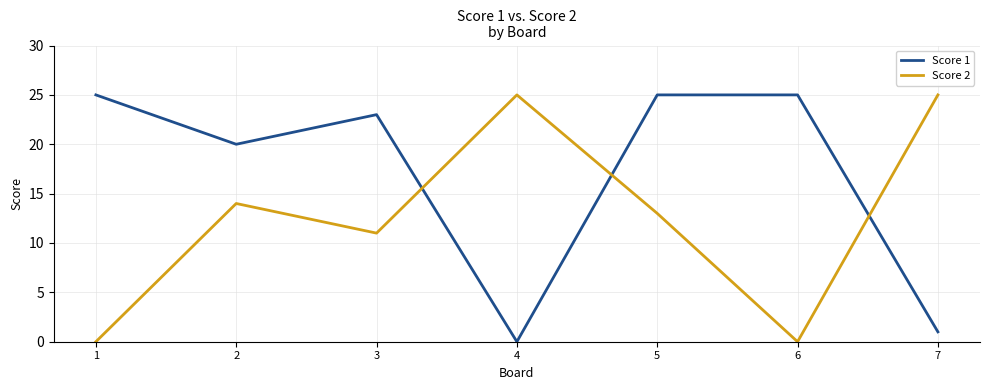

True or false: Score 1 has a value of 34 at 2.

False